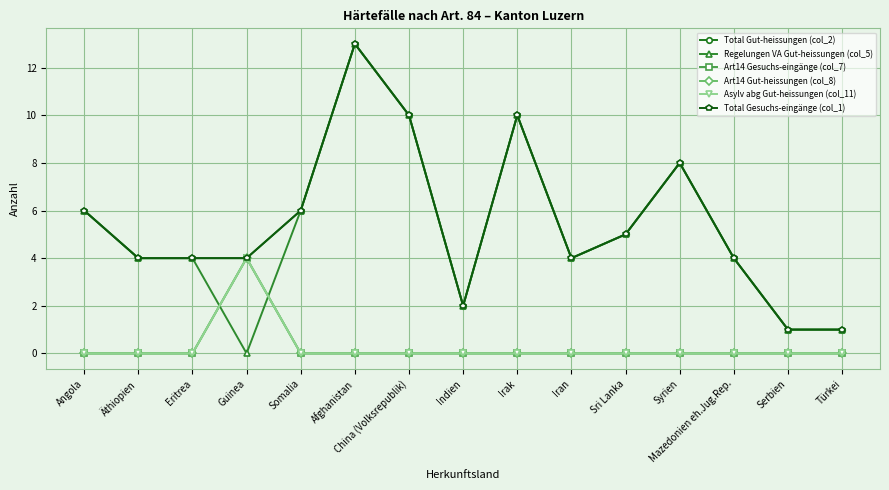

What is the difference between the maximum and minimum values in the Total Gut-heissungen (col_2) series?

12